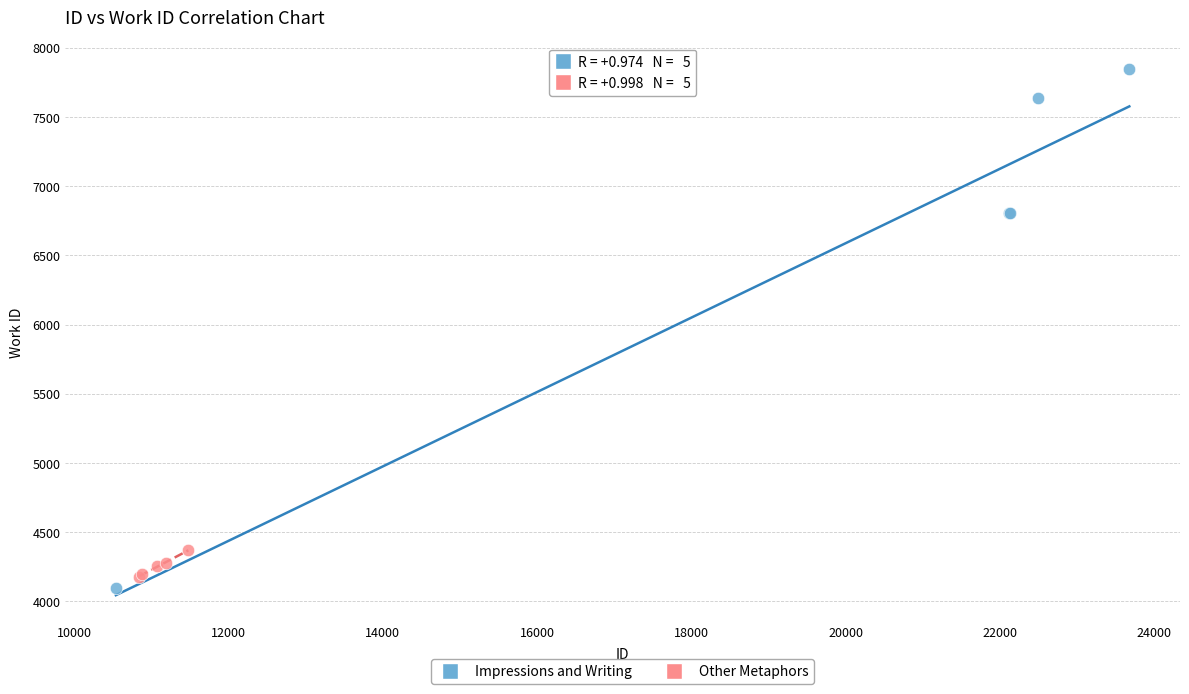

Which series has the largest Y range (max minus min)?

Impressions and Writing